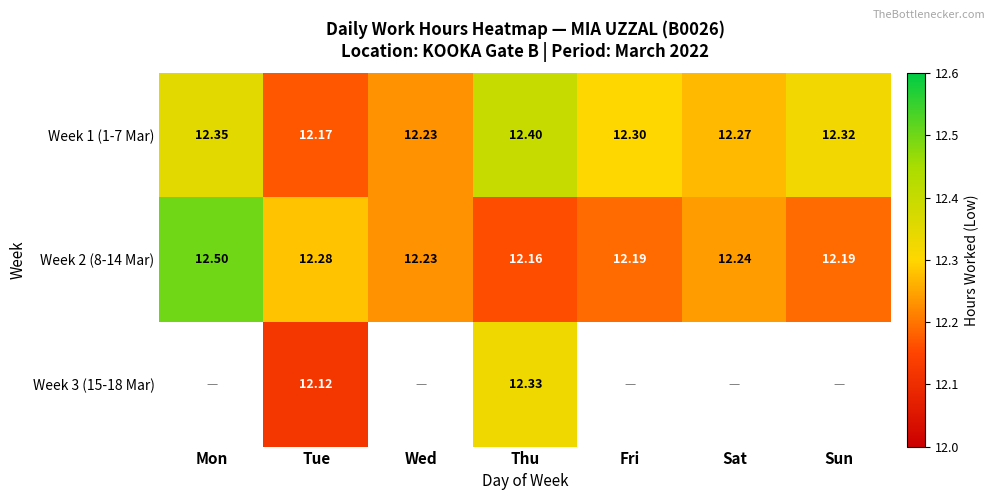

What is the greatest value displayed?

12.5